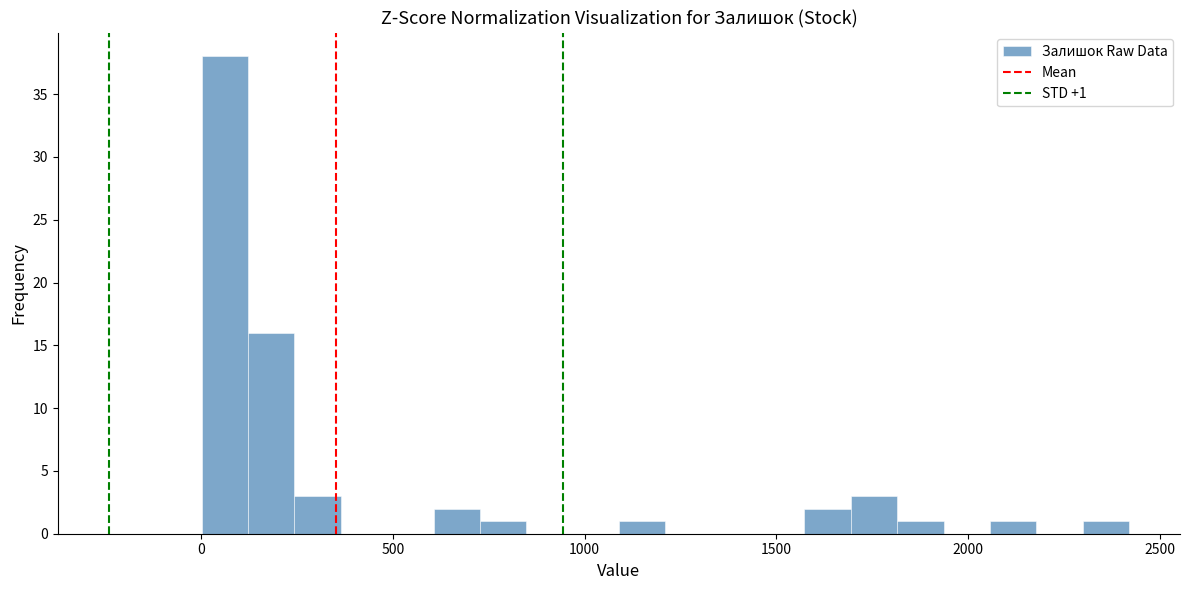

Around what value on the x-axis is the tallest bar? Give the approximate position of its centre, as read against the axis.

50